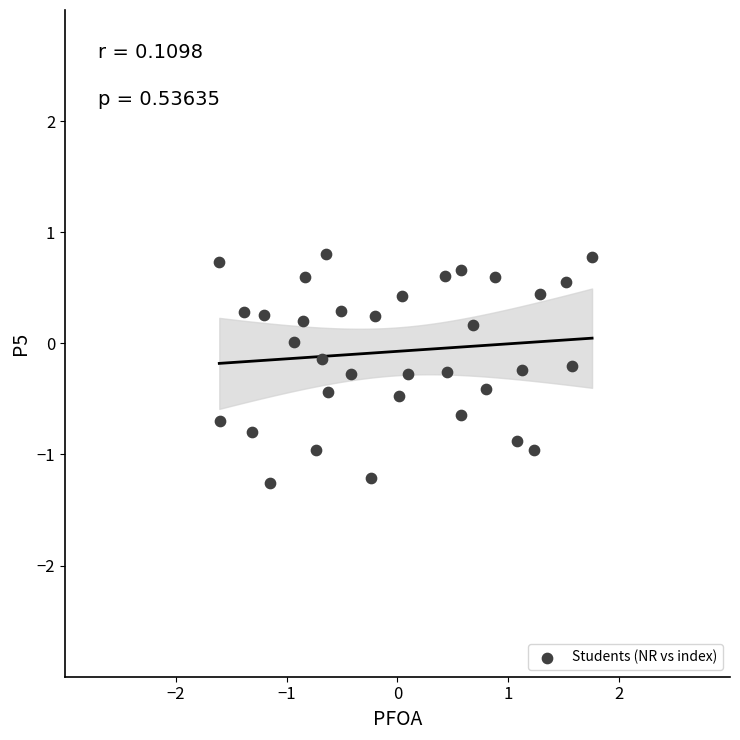

What is the range of X values (max minus min)?

3.4